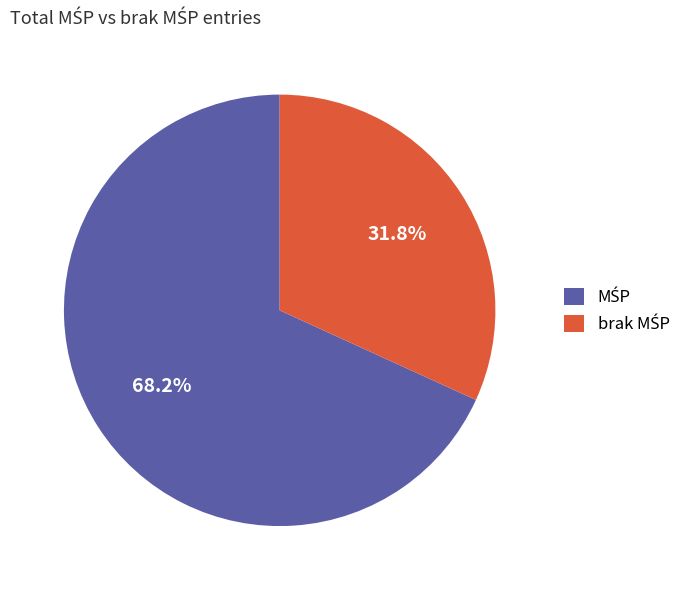

Does any single category account for the majority?

Yes